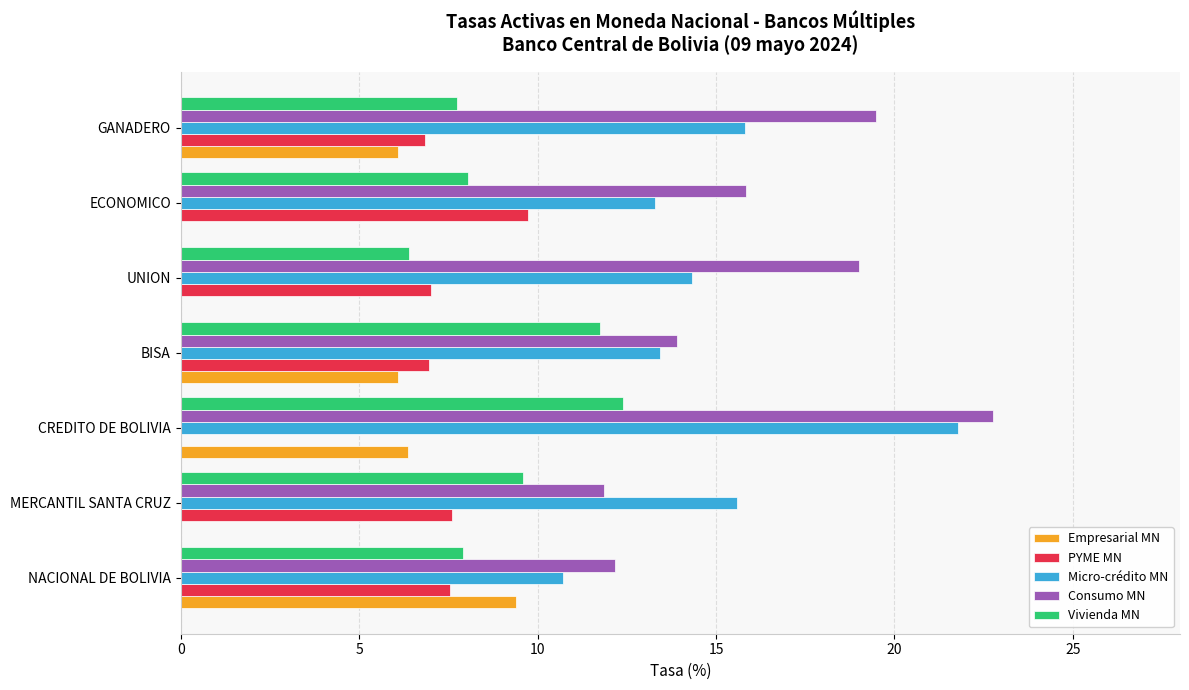

What is the sum of the Micro-crédito MN values at CREDITO DE BOLIVIA and MERCANTIL SANTA CRUZ?

37.4